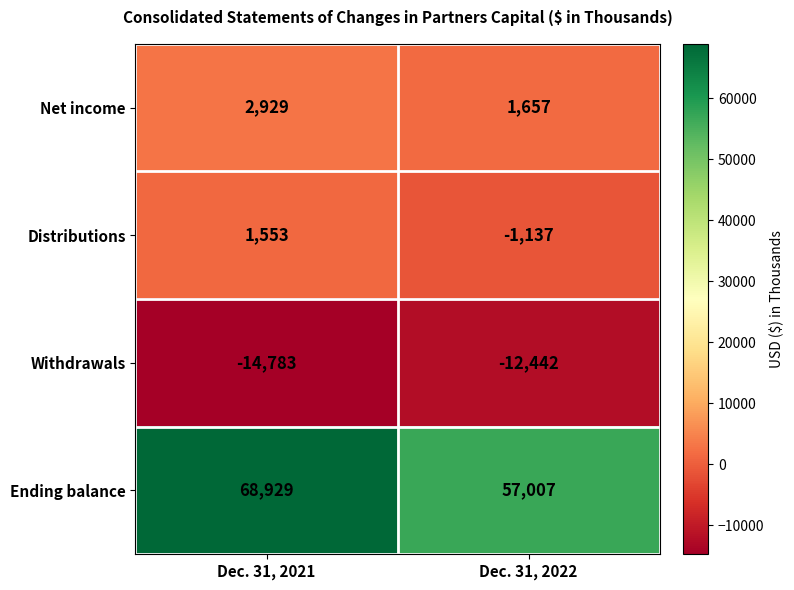

Rank the series by their maximum value, from highest to lowest.

Ending balance, Net income, Distributions, Withdrawals